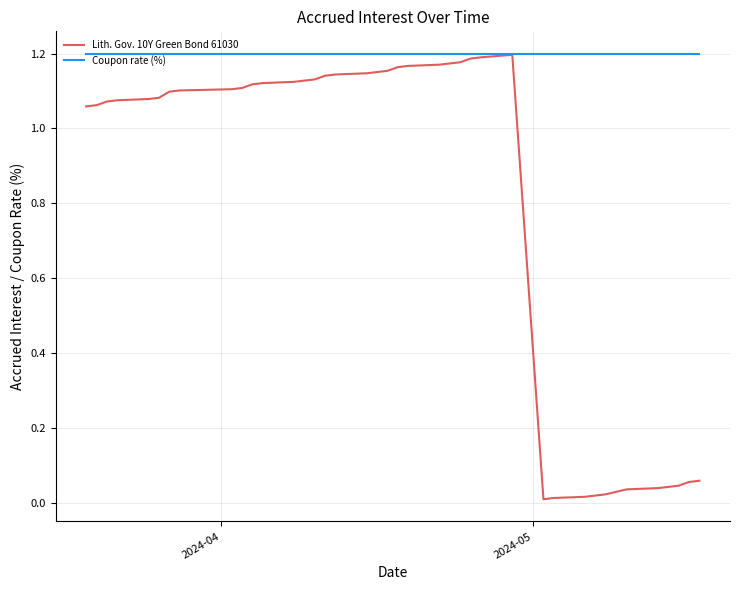

Which series has the largest total across all categories?

Coupon rate (%)